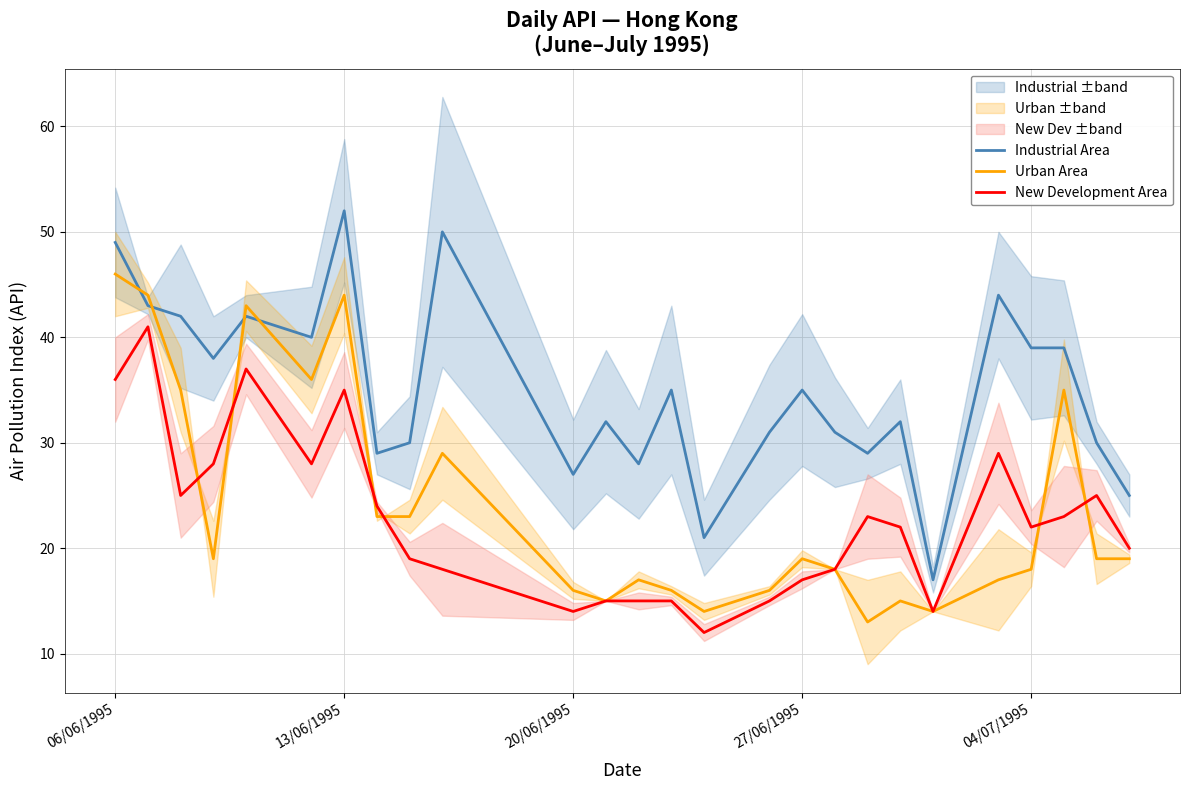

What is the average value of the Industrial Area series?

35